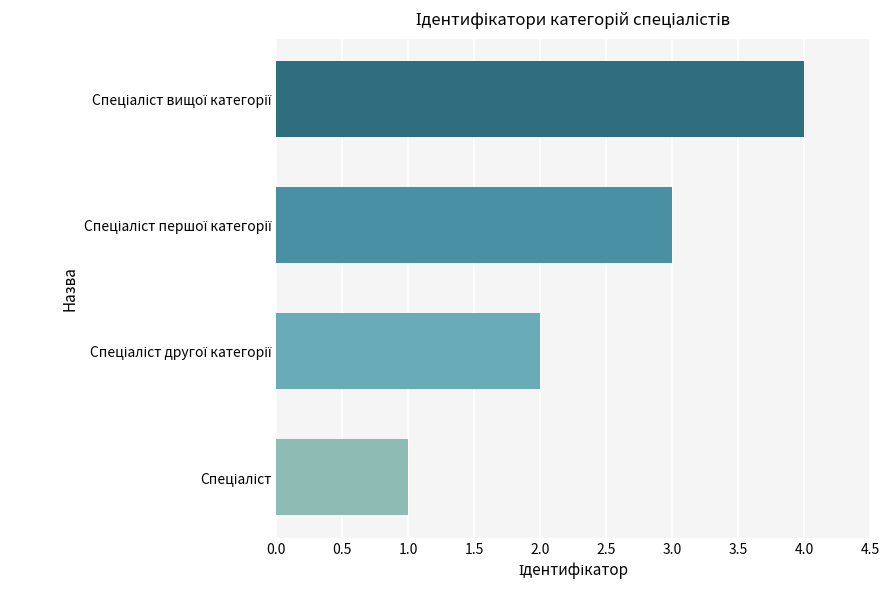

What is the difference between the maximum and minimum values?

3